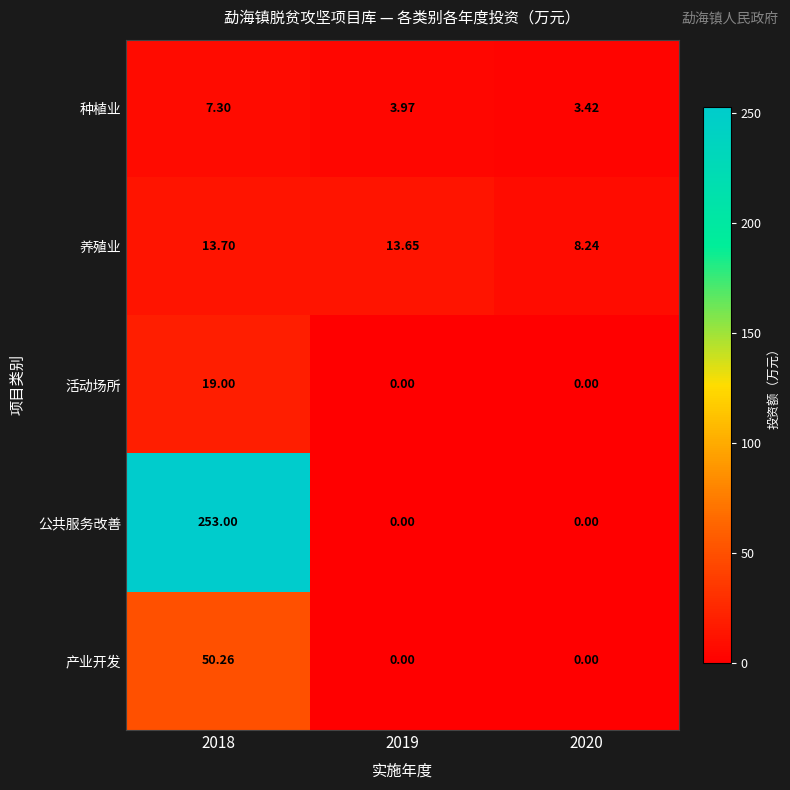

What is the greatest value displayed?

253.0